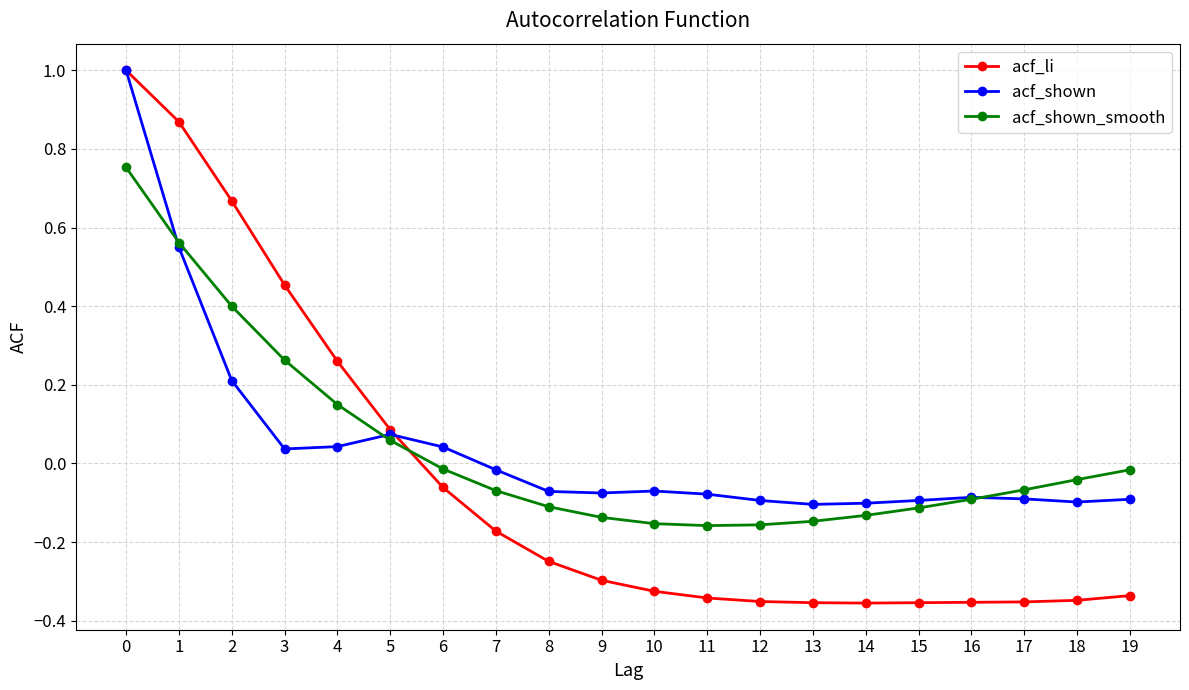

What is the difference between the maximum and second lowest values in the acf_shown series?

1.1